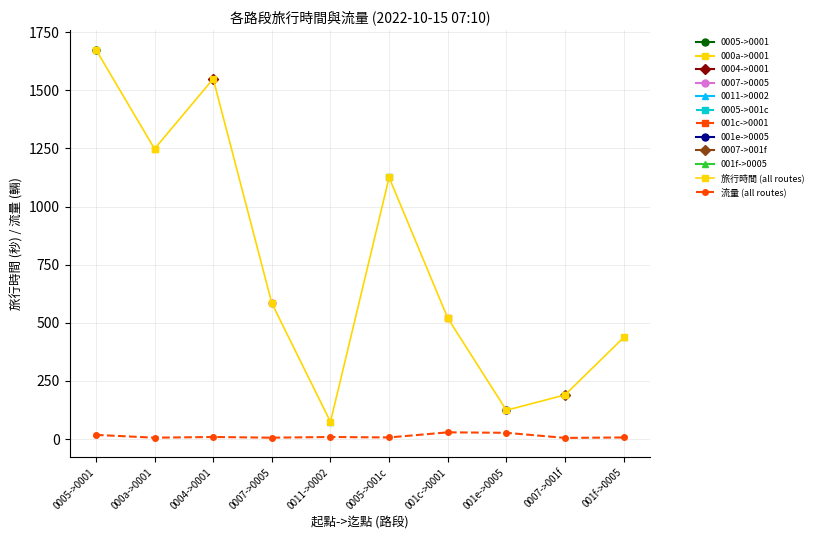

Which series has the largest range (max minus min)?

旅行時間 (all routes)